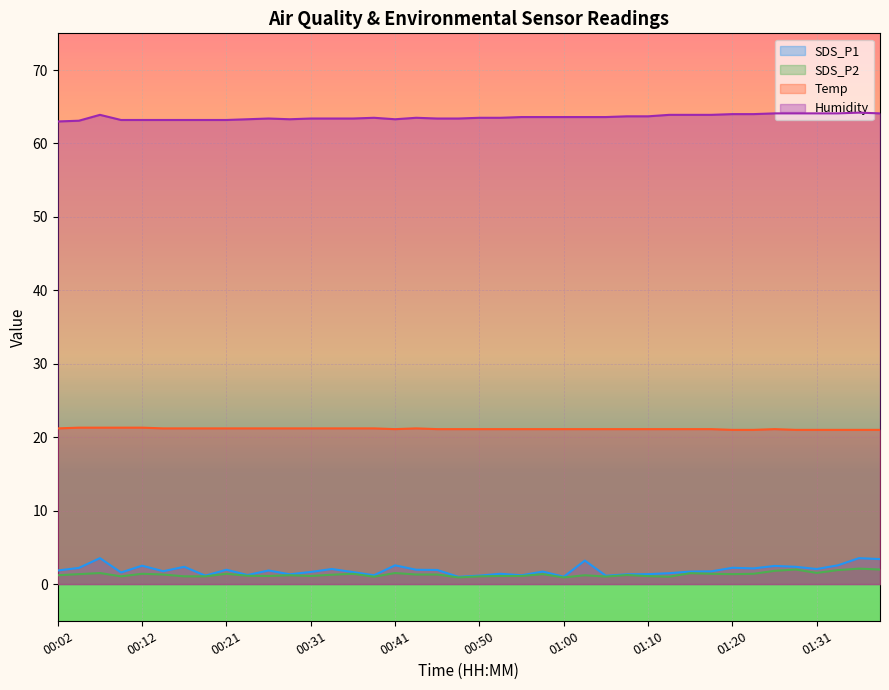

True or false: Temp and SDS_P2 intersect in this chart.

False